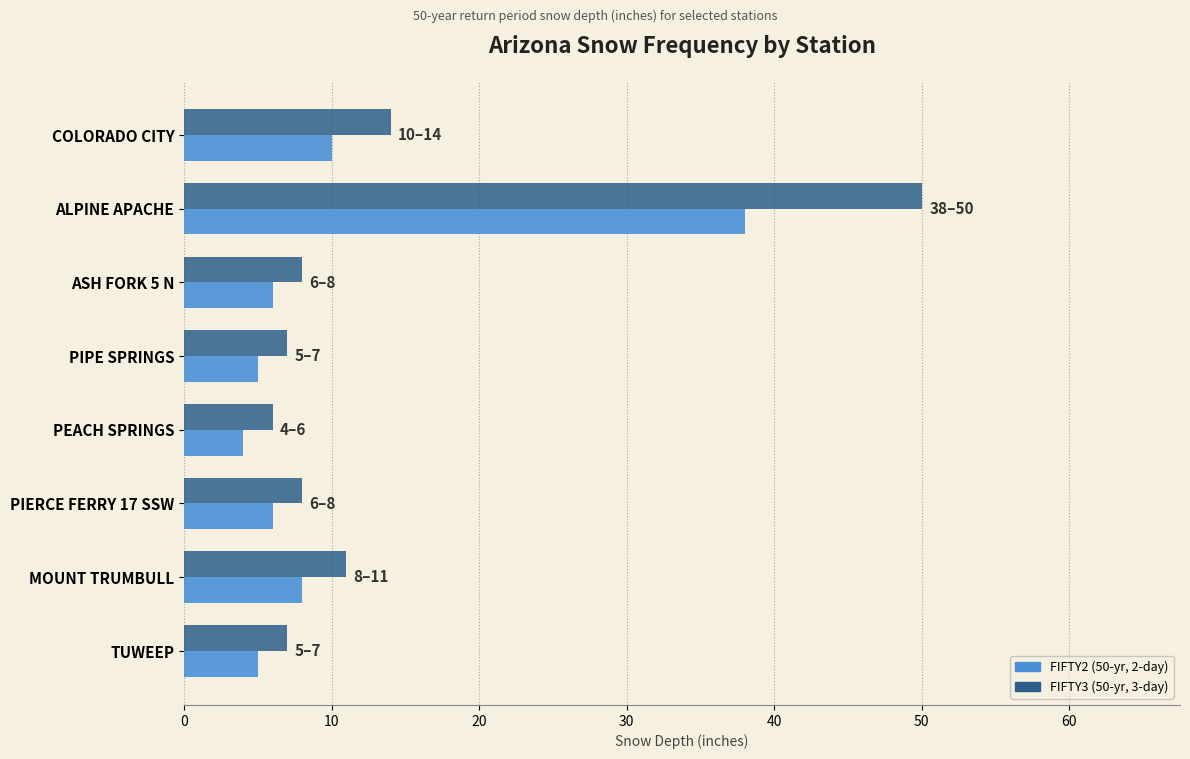

What is the greatest value displayed?

50